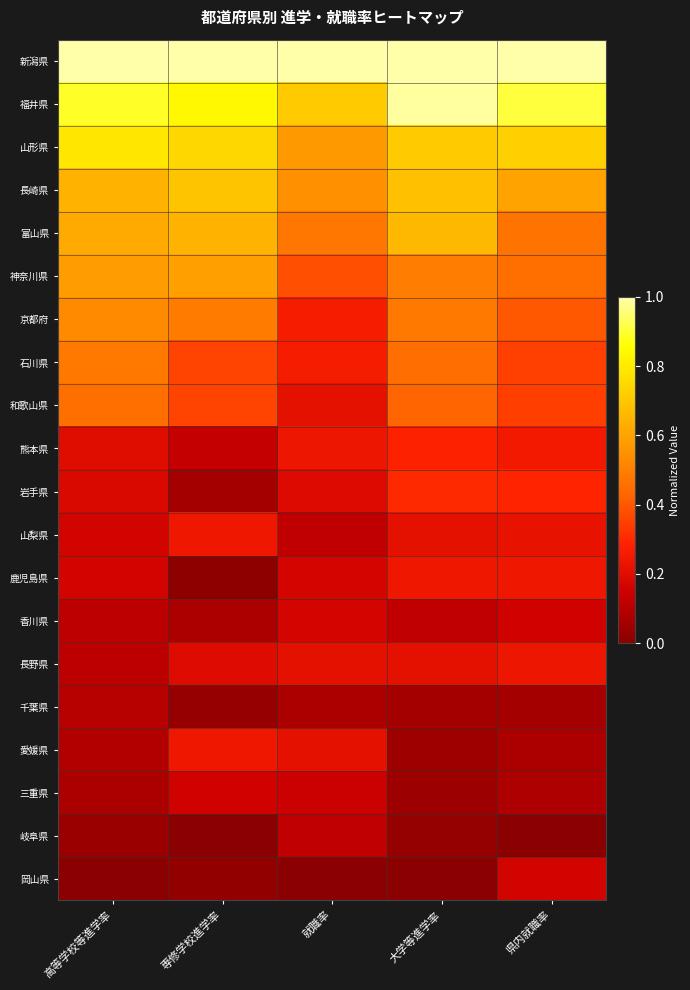

Reading right to left, what are all the values shown in this chart?

新潟県: 県内就職率=1.0	大学等進学率=1.0	就職率=1.0	専修学校進学率=1.0	高等学校等進学率=1.0
福井県: 県内就職率=0.9	大学等進学率=1.0	就職率=0.7	専修学校進学率=0.8	高等学校等進学率=0.9
山形県: 県内就職率=0.7	大学等進学率=0.7	就職率=0.6	専修学校進学率=0.7	高等学校等進学率=0.8
長崎県: 県内就職率=0.6	大学等進学率=0.7	就職率=0.5	専修学校進学率=0.7	高等学校等進学率=0.6
富山県: 県内就職率=0.5	大学等進学率=0.7	就職率=0.5	専修学校進学率=0.6	高等学校等進学率=0.6
神奈川県: 県内就職率=0.5	大学等進学率=0.5	就職率=0.4	専修学校進学率=0.6	高等学校等進学率=0.6
京都府: 県内就職率=0.4	大学等進学率=0.5	就職率=0.3	専修学校進学率=0.5	高等学校等進学率=0.5
石川県: 県内就職率=0.3	大学等進学率=0.5	就職率=0.3	専修学校進学率=0.4	高等学校等進学率=0.5
和歌山県: 県内就職率=0.3	大学等進学率=0.4	就職率=0.2	専修学校進学率=0.4	高等学校等進学率=0.5
熊本県: 県内就職率=0.3	大学等進学率=0.3	就職率=0.2	専修学校進学率=0.1	高等学校等進学率=0.2
岩手県: 県内就職率=0.3	大学等進学率=0.3	就職率=0.2	専修学校進学率=0.1	高等学校等進学率=0.2
山梨県: 県内就職率=0.2	大学等進学率=0.2	就職率=0.1	専修学校進学率=0.2	高等学校等進学率=0.2
鹿児島県: 県内就職率=0.2	大学等進学率=0.2	就職率=0.2	専修学校進学率=0.0	高等学校等進学率=0.2
香川県: 県内就職率=0.2	大学等進学率=0.1	就職率=0.2	専修学校進学率=0.1	高等学校等進学率=0.1
長野県: 県内就職率=0.2	大学等進学率=0.2	就職率=0.2	専修学校進学率=0.2	高等学校等進学率=0.1
千葉県: 県内就職率=0.1	大学等進学率=0.1	就職率=0.1	専修学校進学率=0.0	高等学校等進学率=0.1
愛媛県: 県内就職率=0.1	大学等進学率=0.0	就職率=0.2	専修学校進学率=0.2	高等学校等進学率=0.1
三重県: 県内就職率=0.1	大学等進学率=0.0	就職率=0.1	専修学校進学率=0.2	高等学校等進学率=0.1
岐阜県: 県内就職率=0.0	大学等進学率=0.0	就職率=0.1	専修学校進学率=0.0	高等学校等進学率=0.0
岡山県: 県内就職率=0.2	大学等進学率=0.0	就職率=0.0	専修学校進学率=0.0	高等学校等進学率=0.0